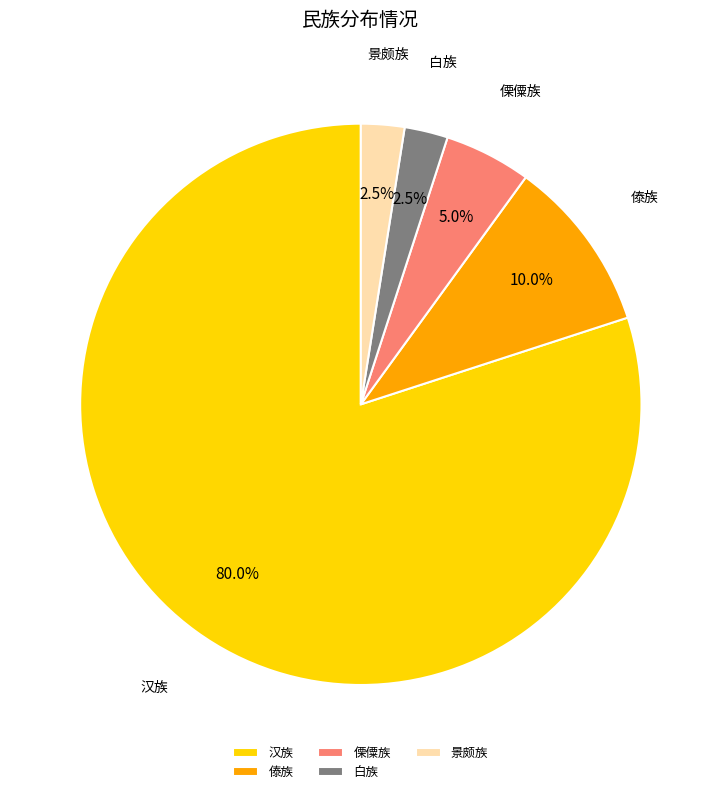

Count the number of slices in the pie.

5